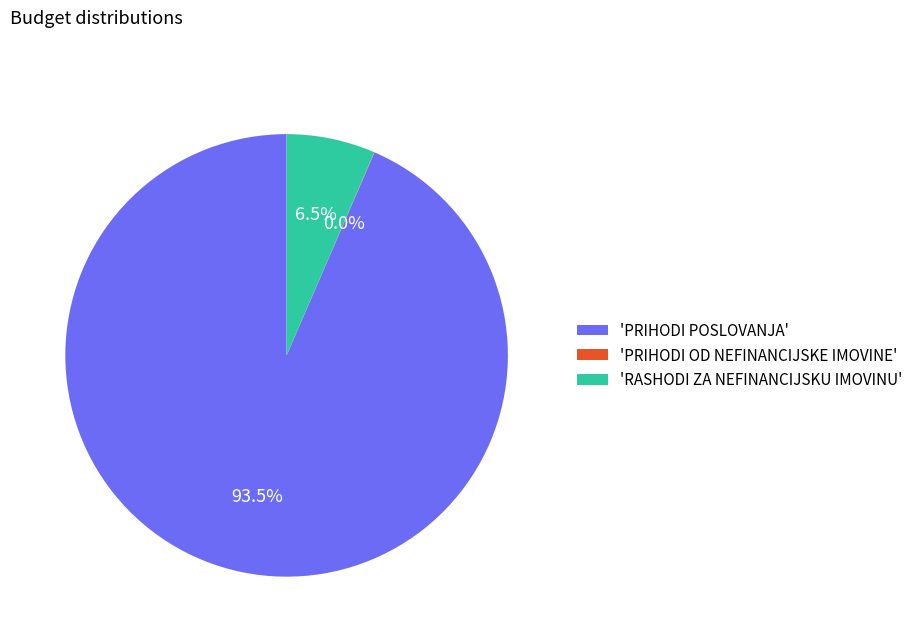

What is the largest slice in the pie chart?

'PRIHODI POSLOVANJA'